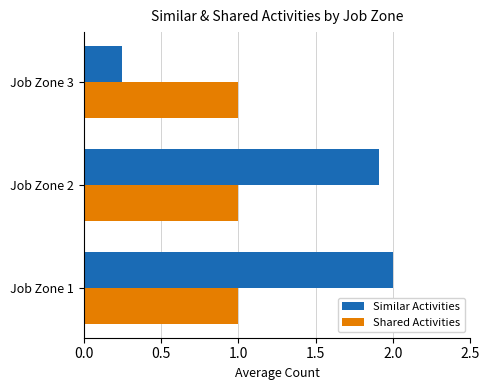

What is the greatest value displayed?

2.0